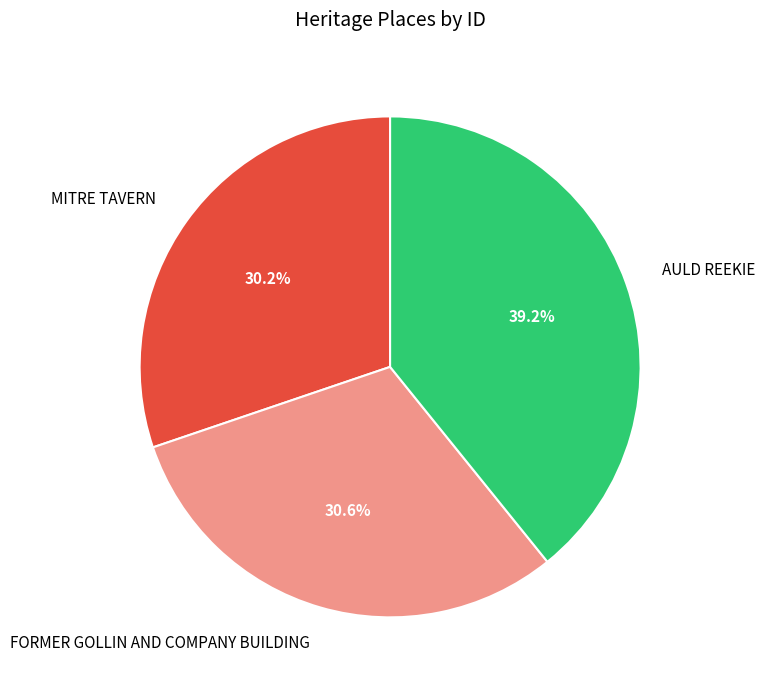

Do AULD REEKIE and MITRE TAVERN together represent more than half of the pie?

Yes